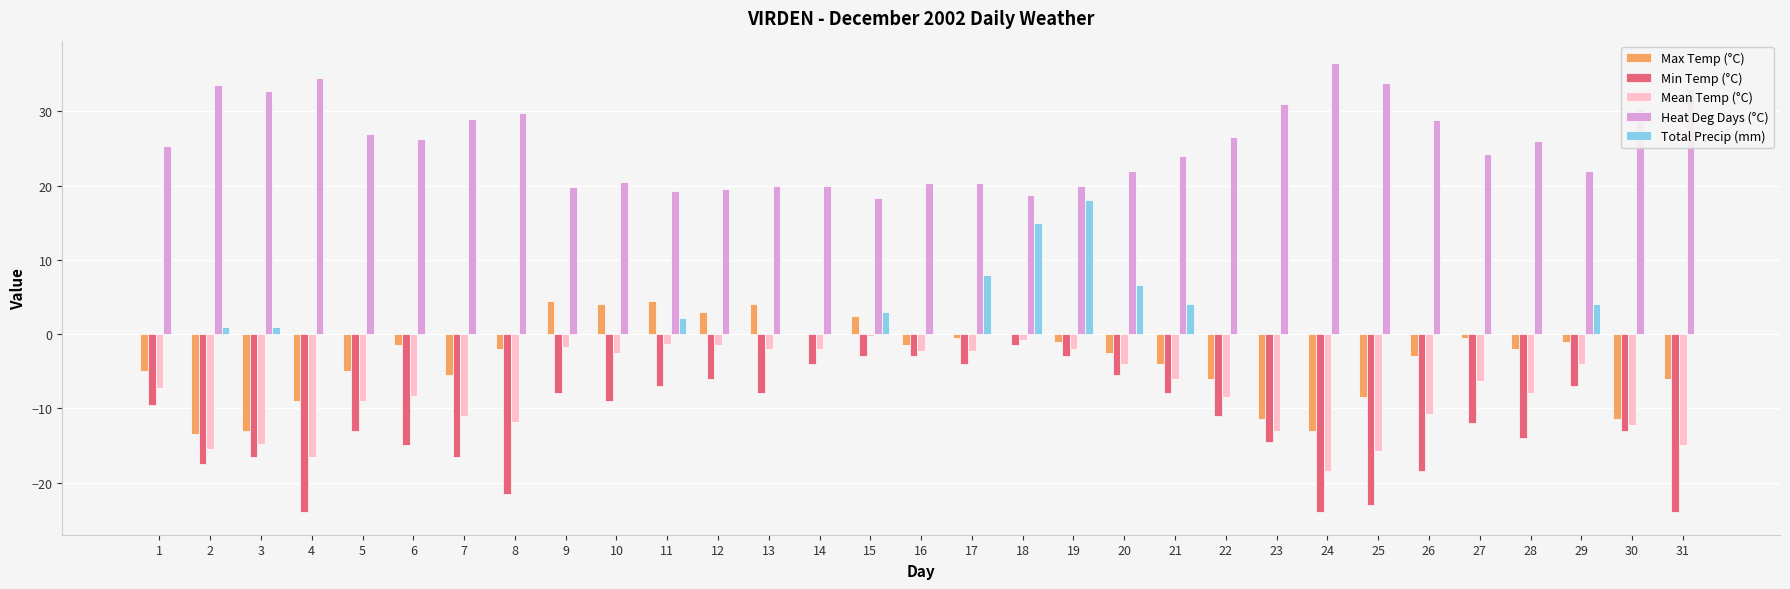

Does the chart contain stacked bars?

No